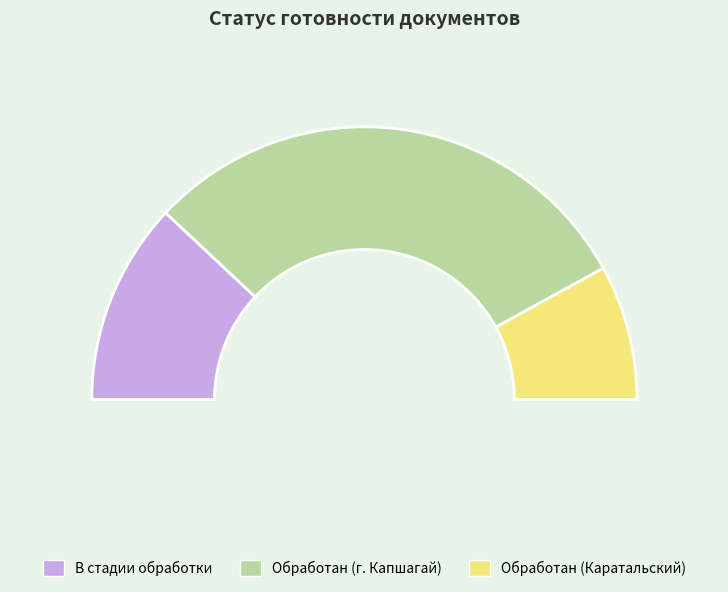

Does документ обработан represent more than half of the total?

Yes